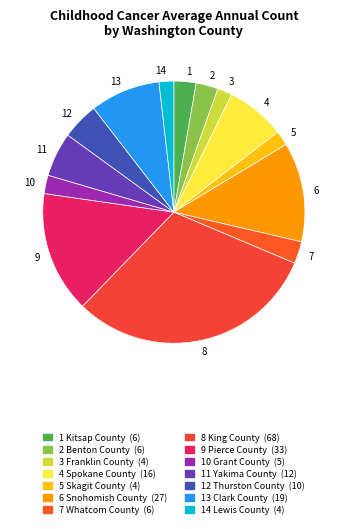

Does any single category account for the majority?

No